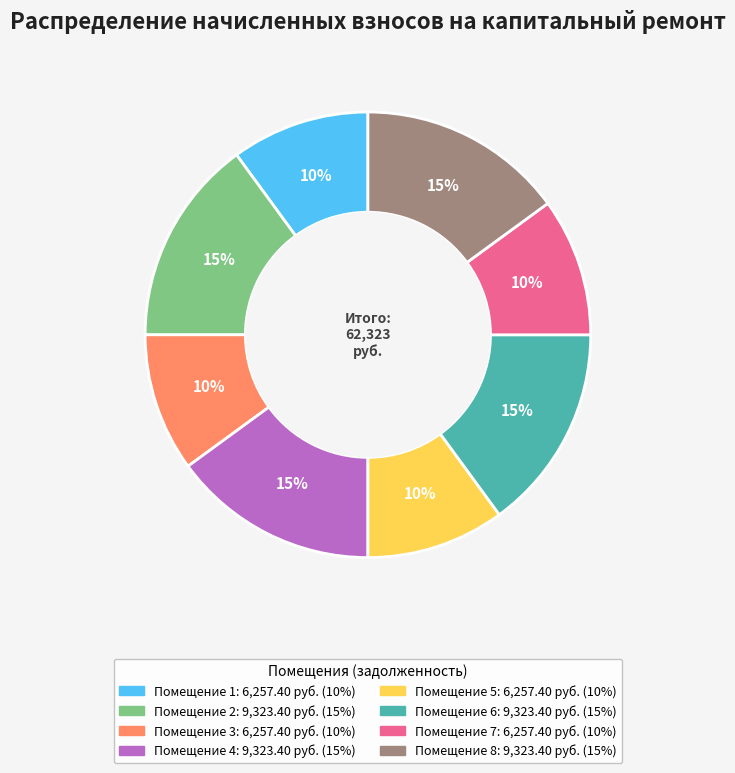

How many slices are in this pie chart?

8